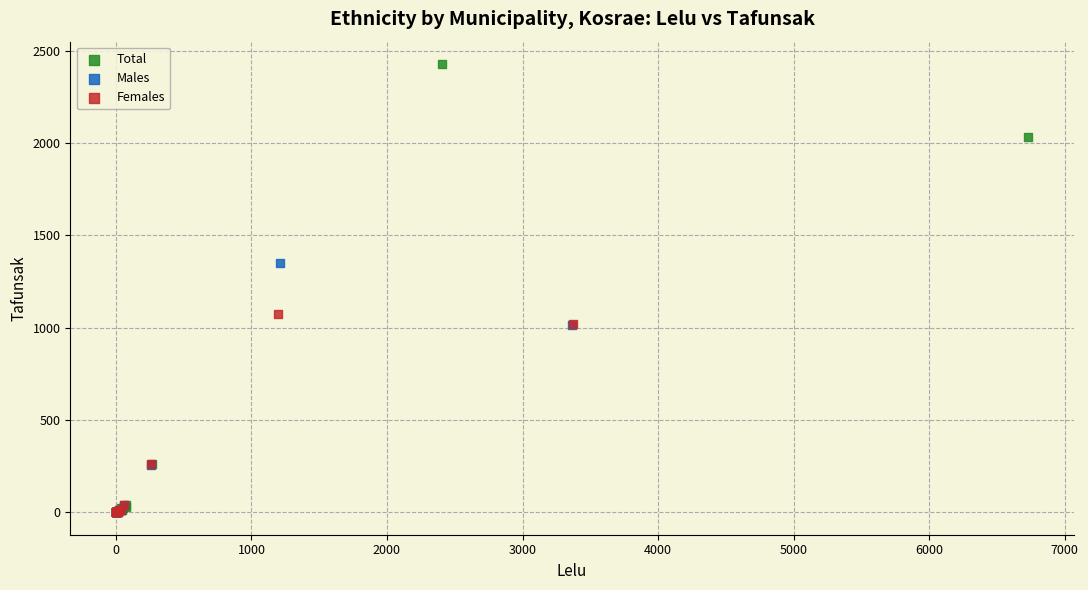

Which series has the widest spread of Y values?

Total